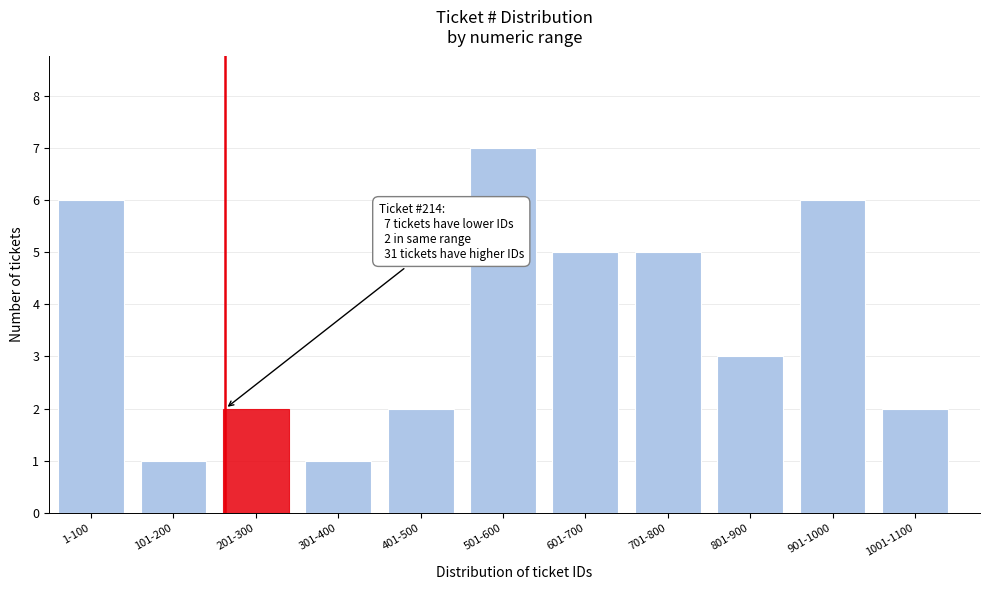

Reading right to left, what are all the values shown in this chart?

2	6	3	5	5	7	2	1	2	1	6